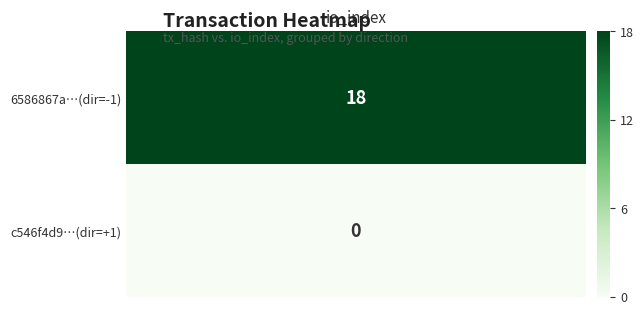

How many series are shown in this chart?

2